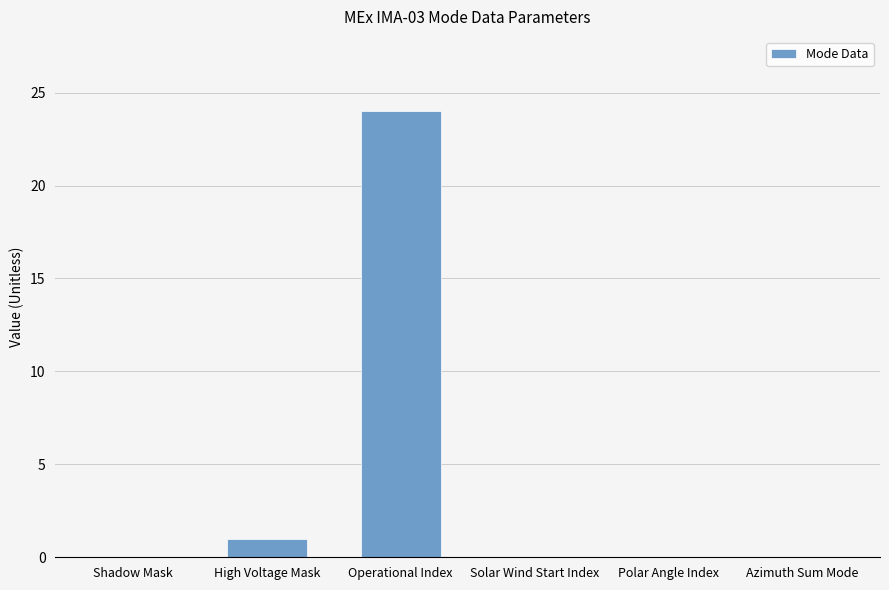

What is the sum of all values?

25